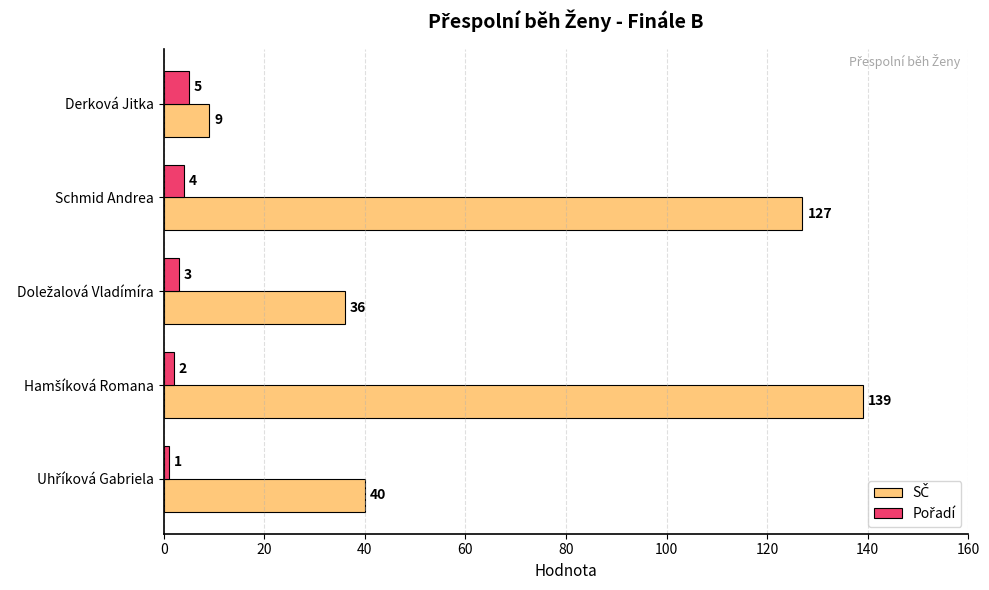

What is the greatest value displayed?

139